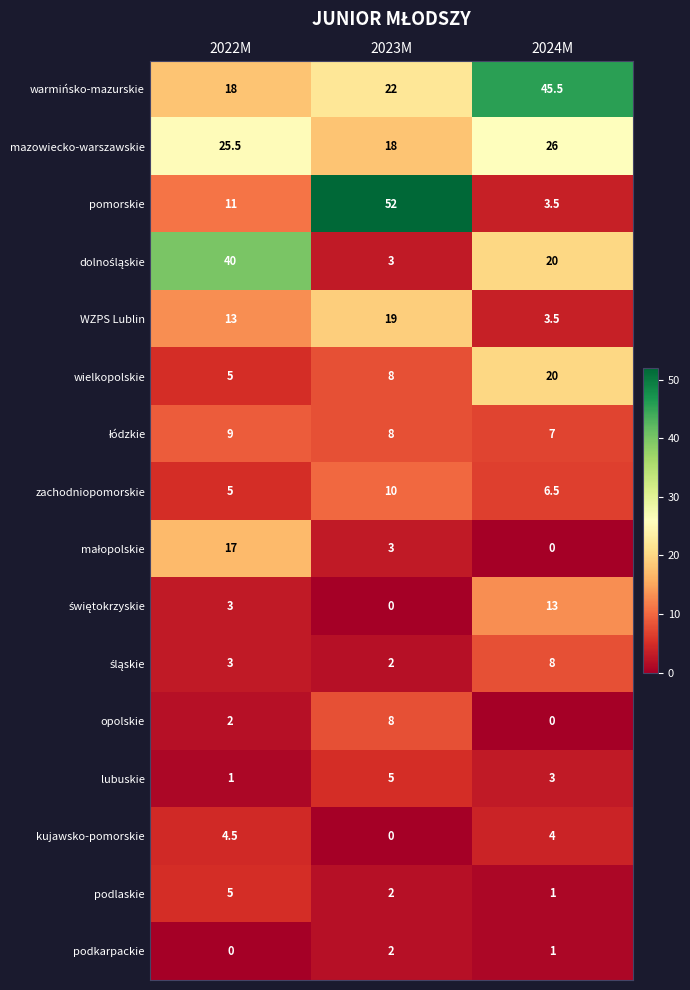

How many data points does each series have?

3